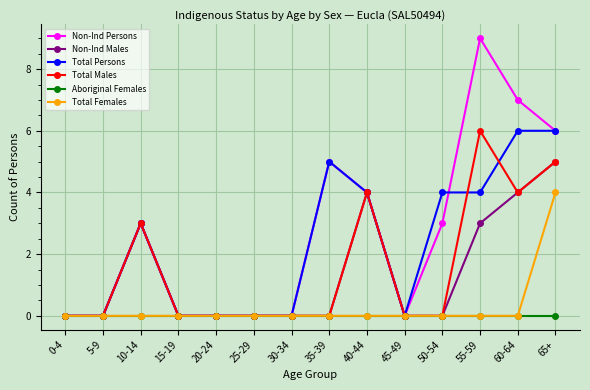

What is the average value of the Non-Ind Males series?

1